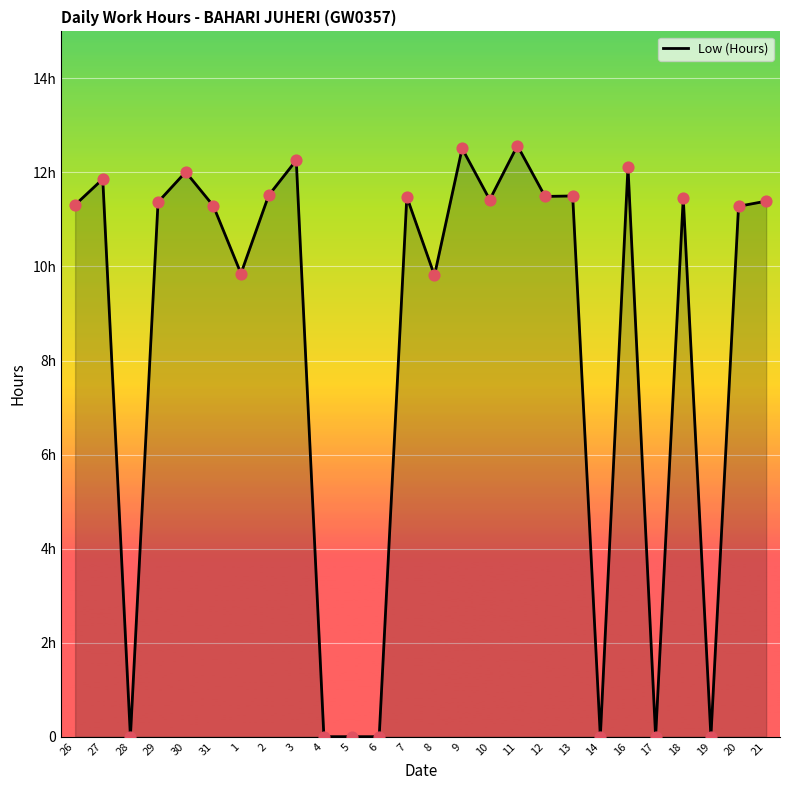

Between 10 and 29, which is larger?

10